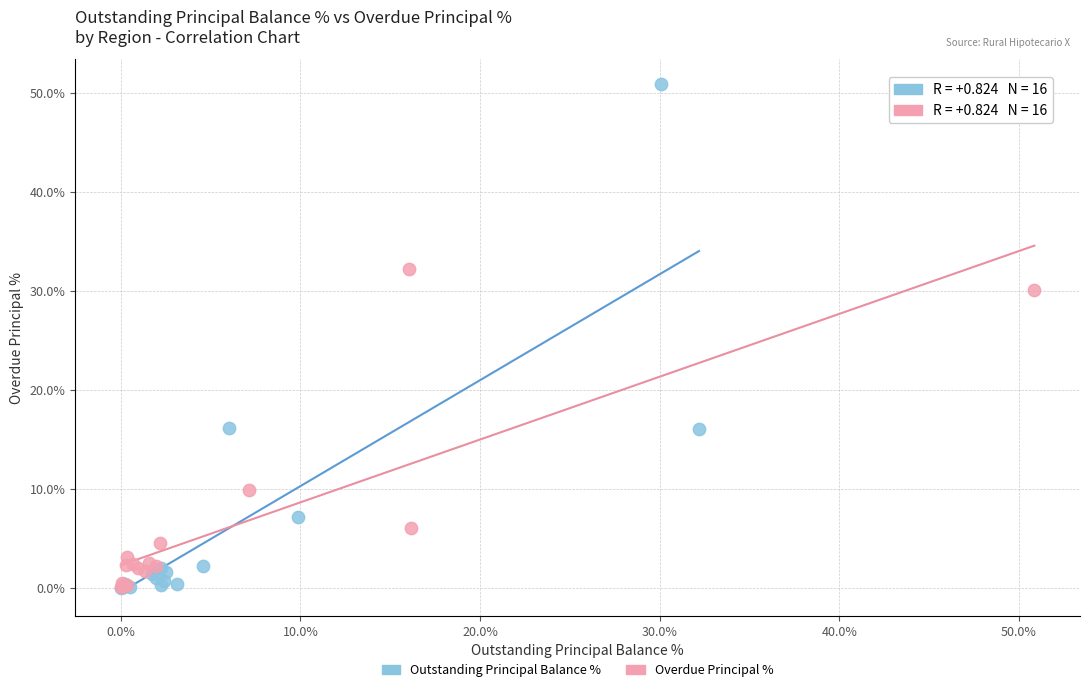

Which series reaches the maximum Y coordinate?

Outstanding Principal Balance %